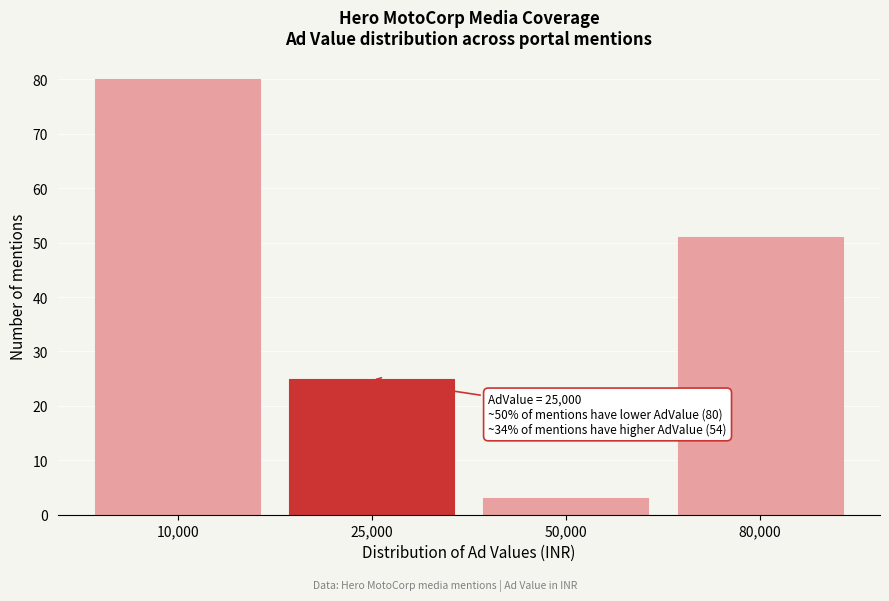

Reading left to right, list all the values displayed in this chart.

80	25	3	51